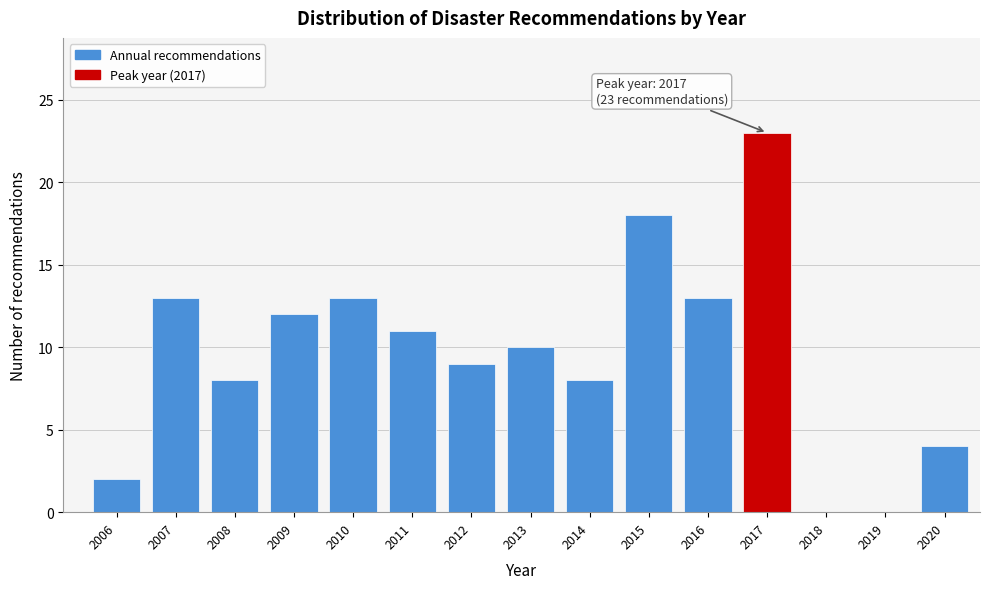

Reading left to right, list all the values displayed in this chart.

2006=2	2007=13	2008=8	2009=12	2010=13	2011=11	2012=9	2013=10	2014=8	2015=18	2016=13	2017=23	2018=0	2019=0	2020=4